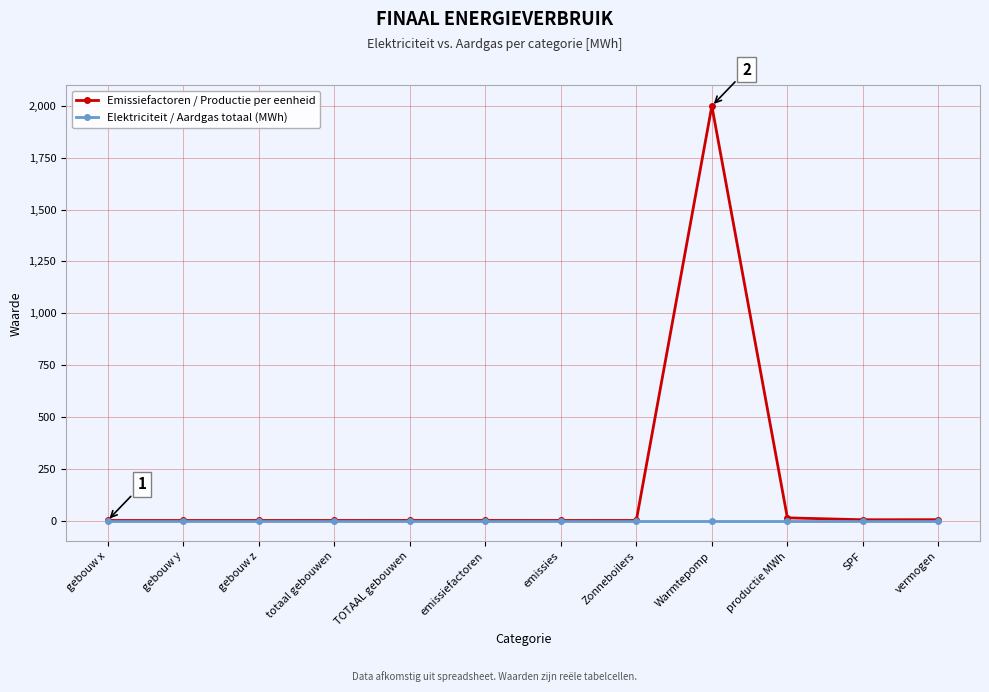

The Elektriciteit / Aardgas totaal (MWh) series shows 0.0 at SPF. True or false?

True